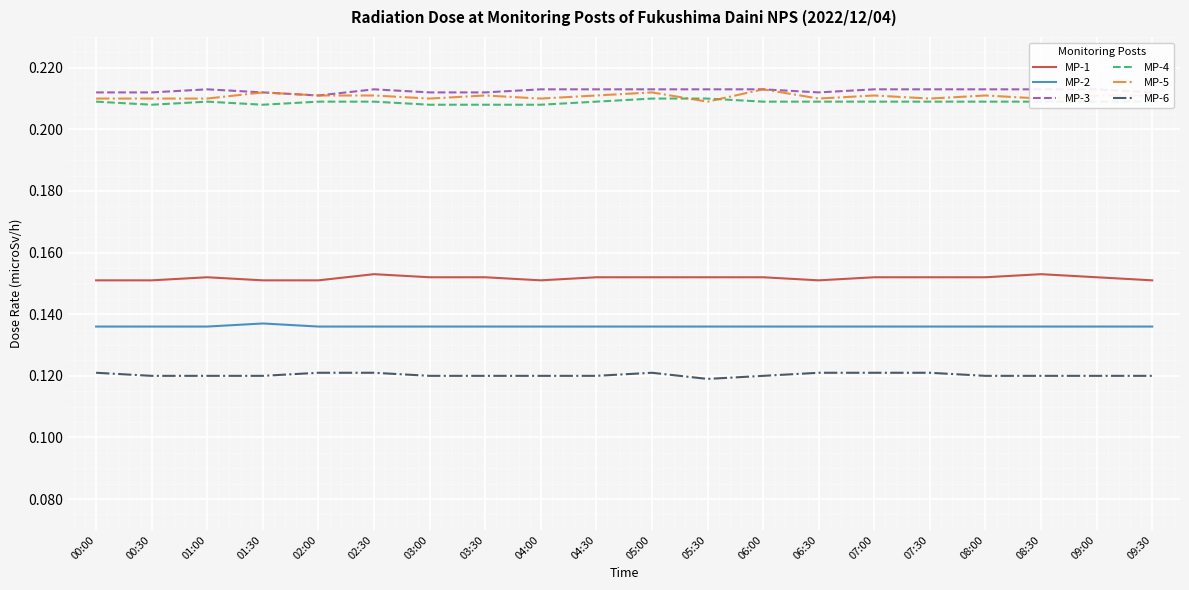

How many lines are shown in the chart?

6